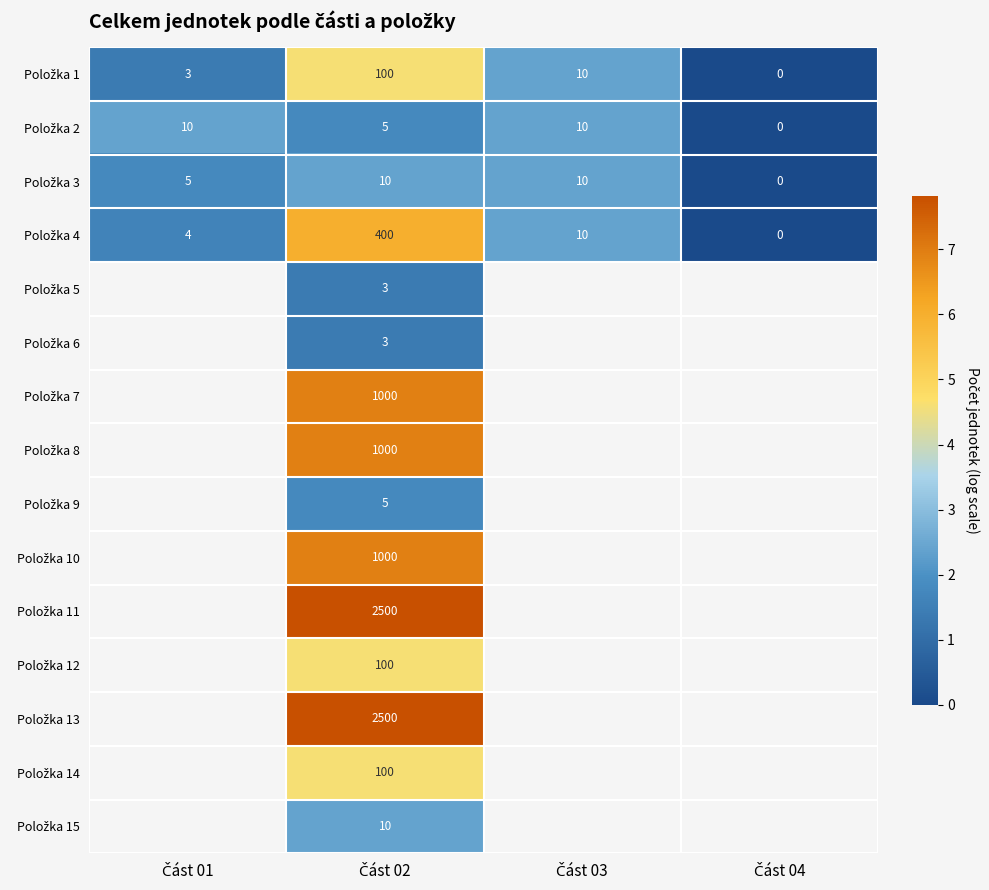

At which category is the sum across all series the highest?

Část 02